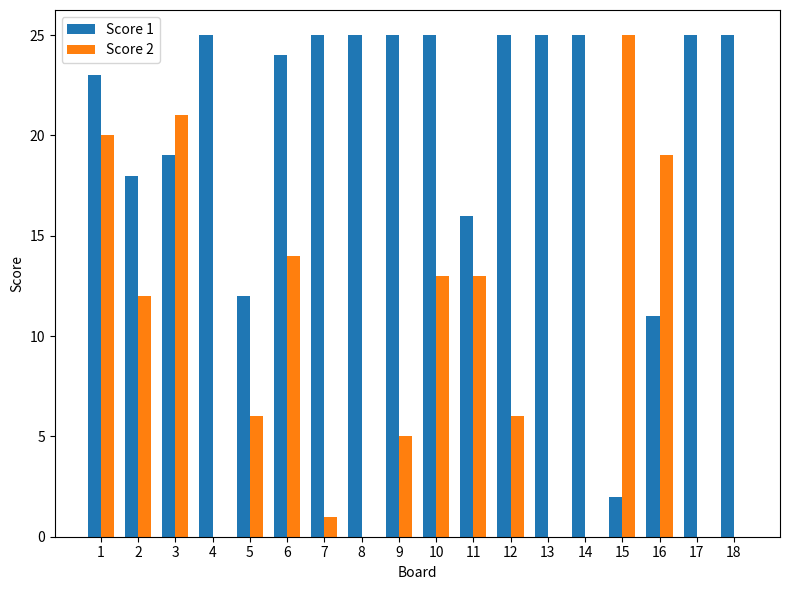

Which series changed the most between 11 and 18?

Score 2